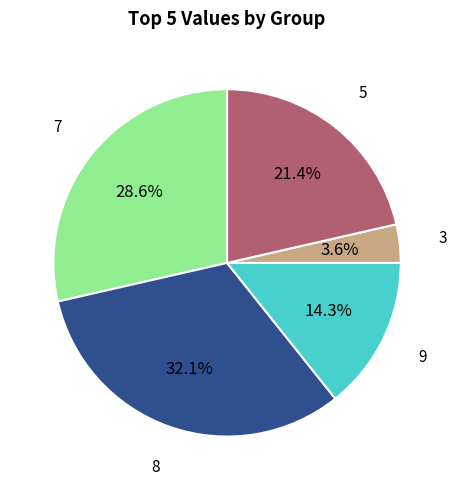

Does any single category account for the majority?

No